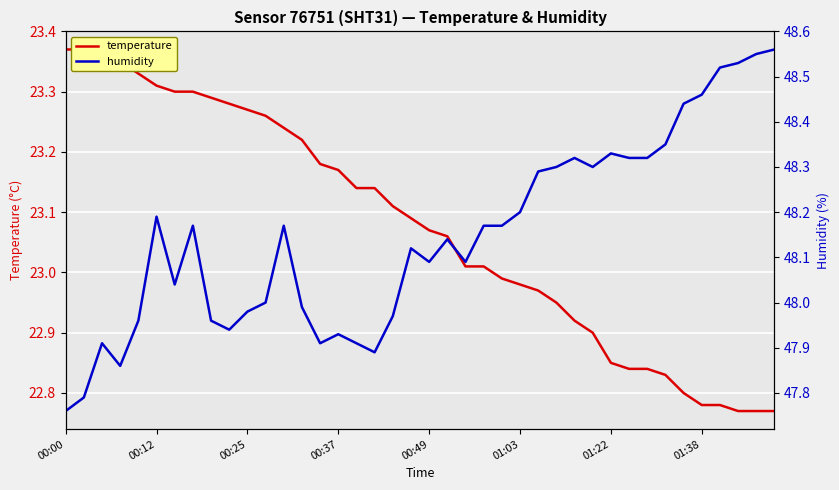

Which series changed the most between 8 and 28?

temperature